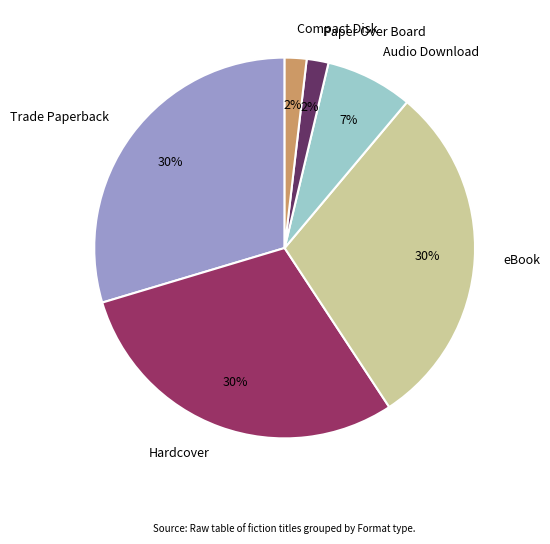

Do Paper Over Board and eBook together represent more than half of the pie?

No